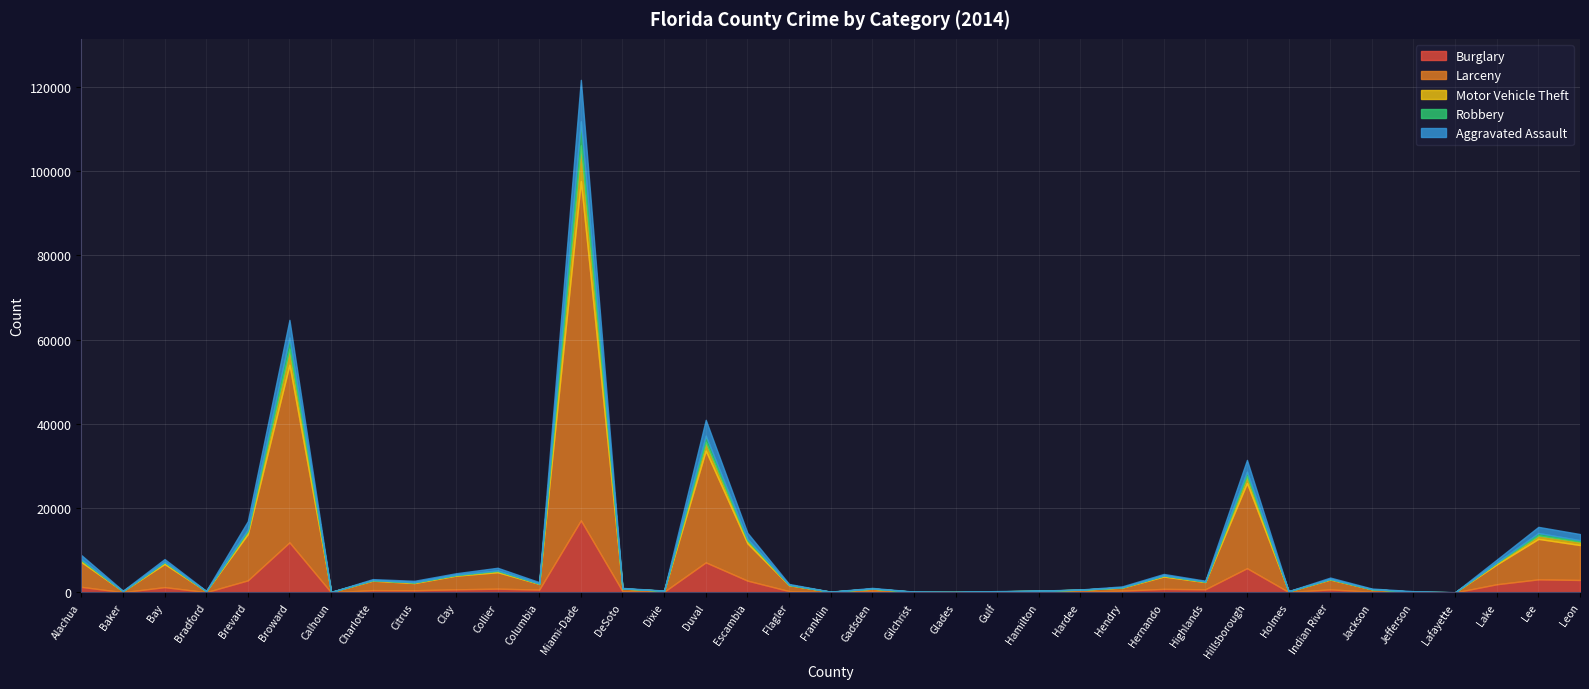

Which series has the largest range (max minus min)?

Larceny